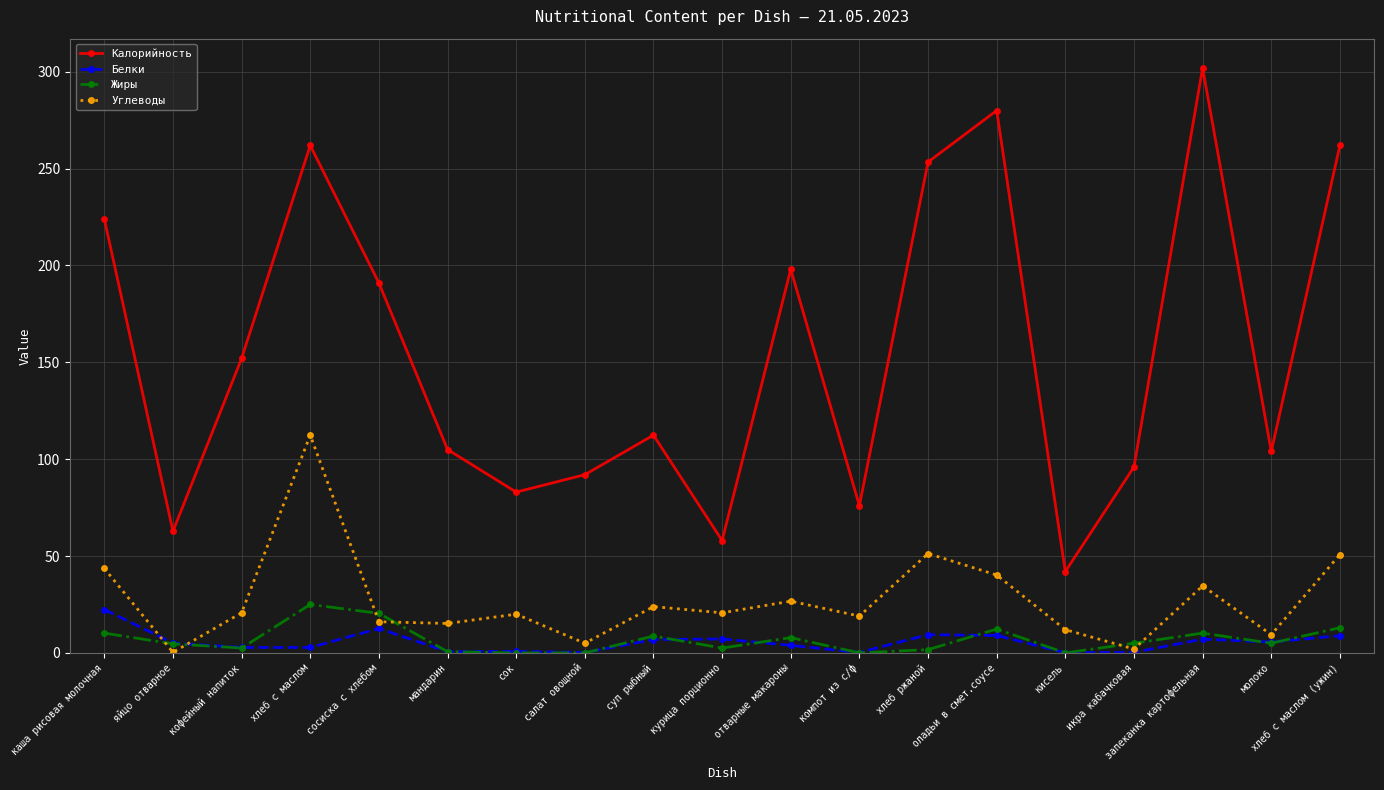

What is the difference between the Углеводы values at икра кабачковая and мандарин?

13.2